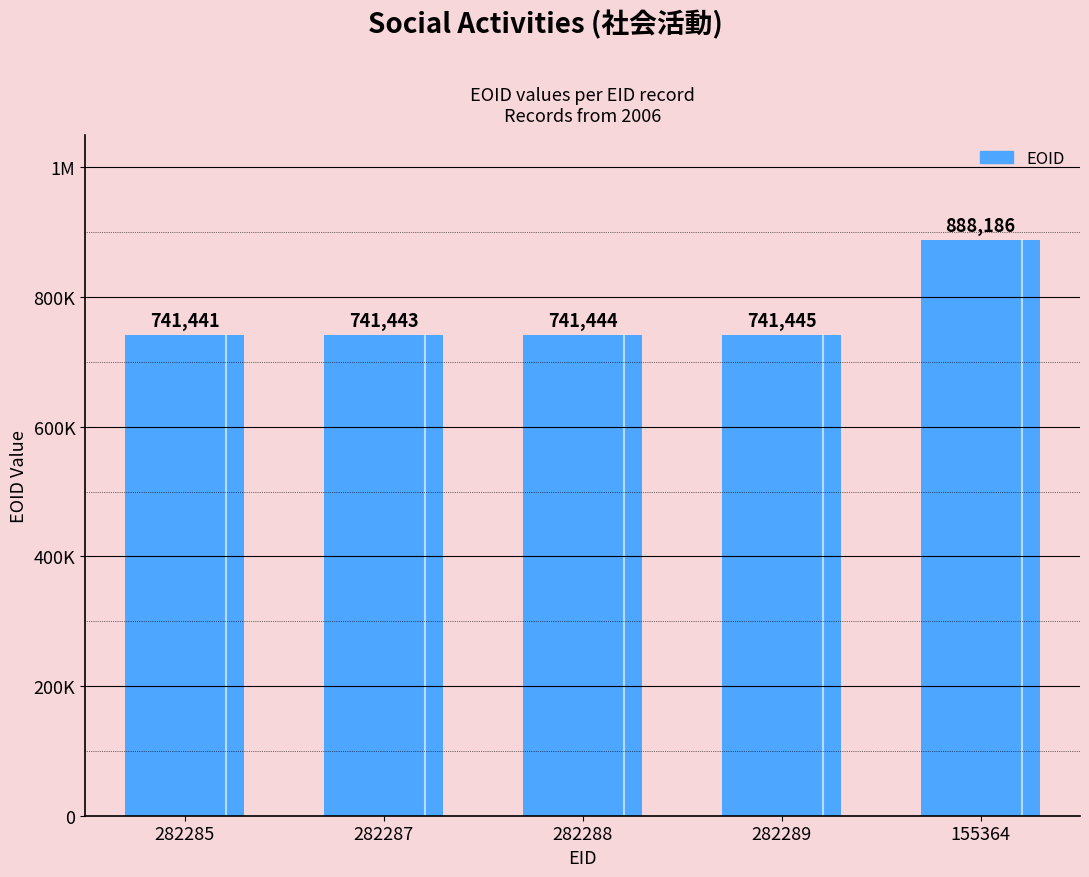

Reading right to left, transcribe all the data shown in this chart.

888186	741445	741444	741443	741441